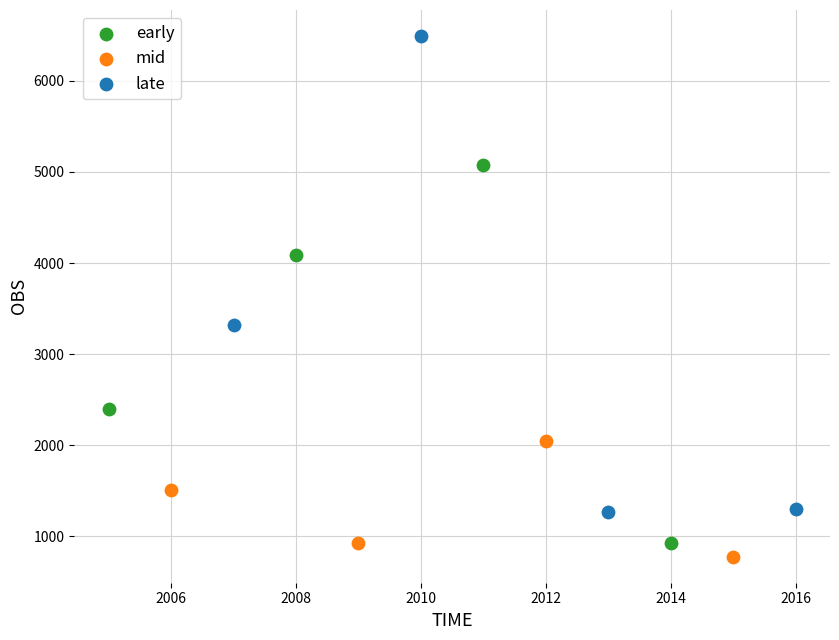

What are all the series names shown in the legend?

early, mid, late